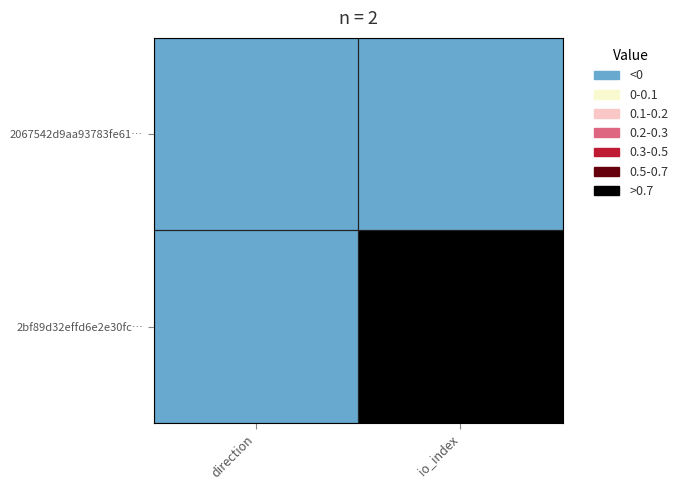

What is the difference between the highest and lowest values at io_index?

25